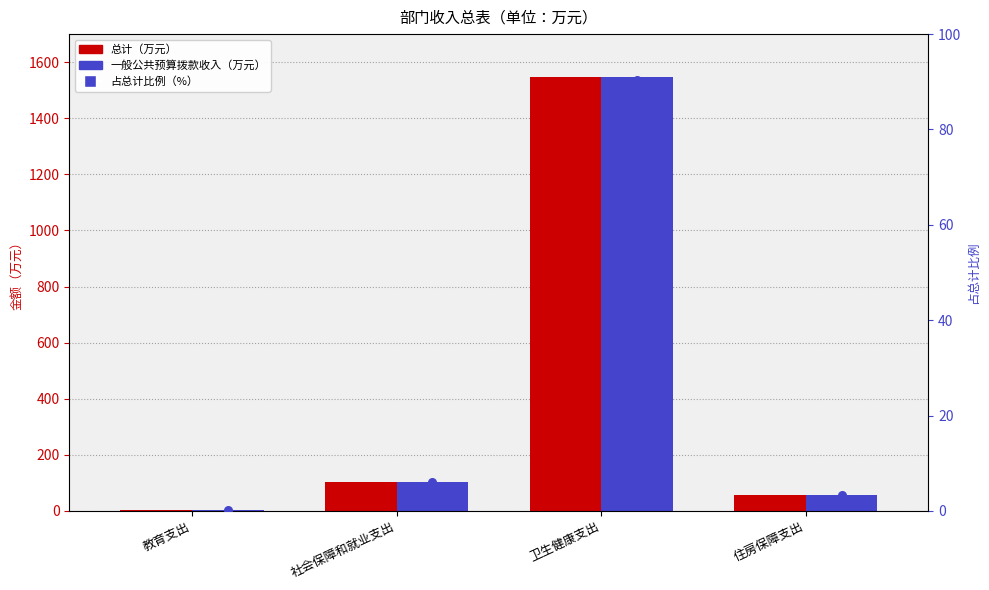

Which series has the largest Y range (max minus min)?

总计